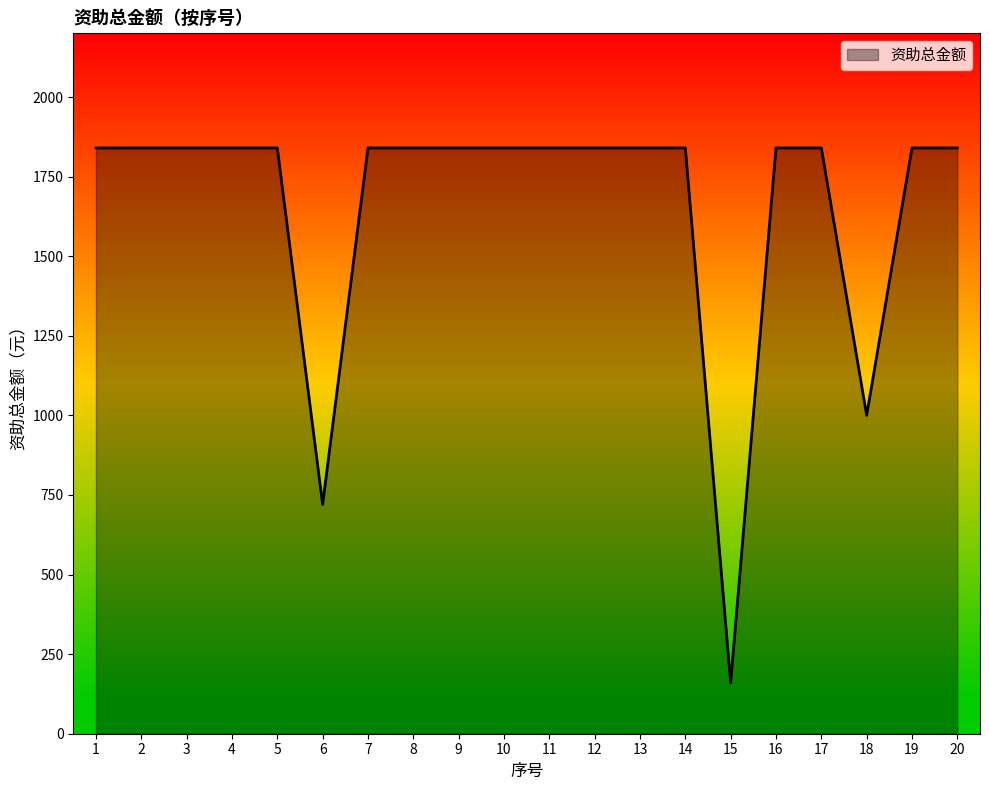

Is it true that the value at 14 is 1840?

True